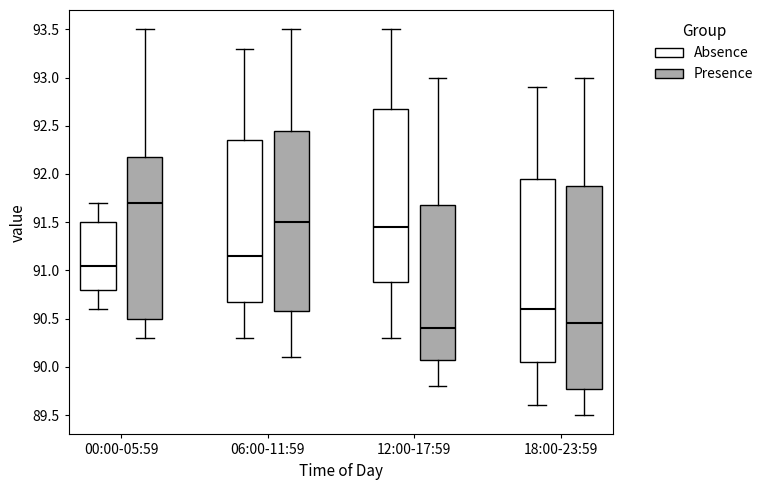

Where does the median line of the box for 00:00-05:59 (Presence) sit on the y-axis? The values are not printed on the chart, so give them approximately, as read against the axis.

91.70